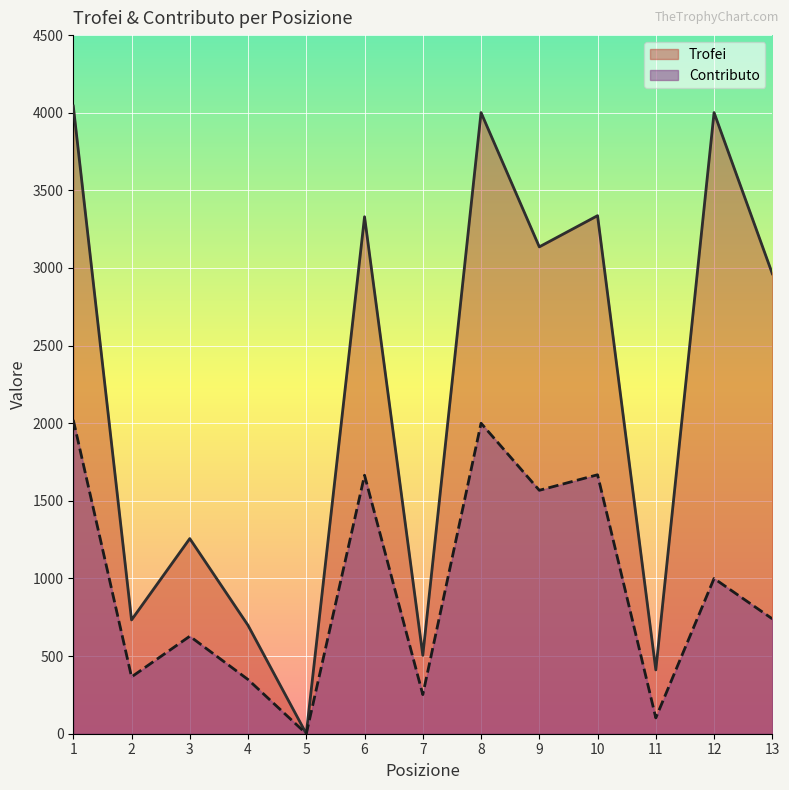

At which category does Trofei reach its first local peak?

3